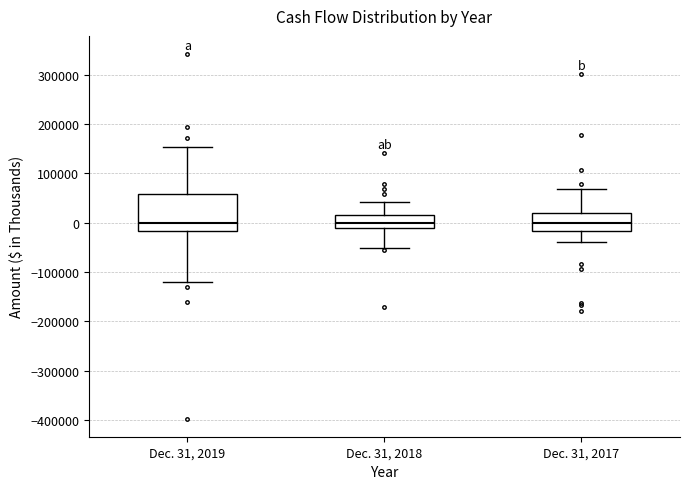

Where does the upper whisker of the box for Dec. 31, 2017 end on the y-axis? The values are not printed on the chart, so give them approximately, as read against the axis.

70000